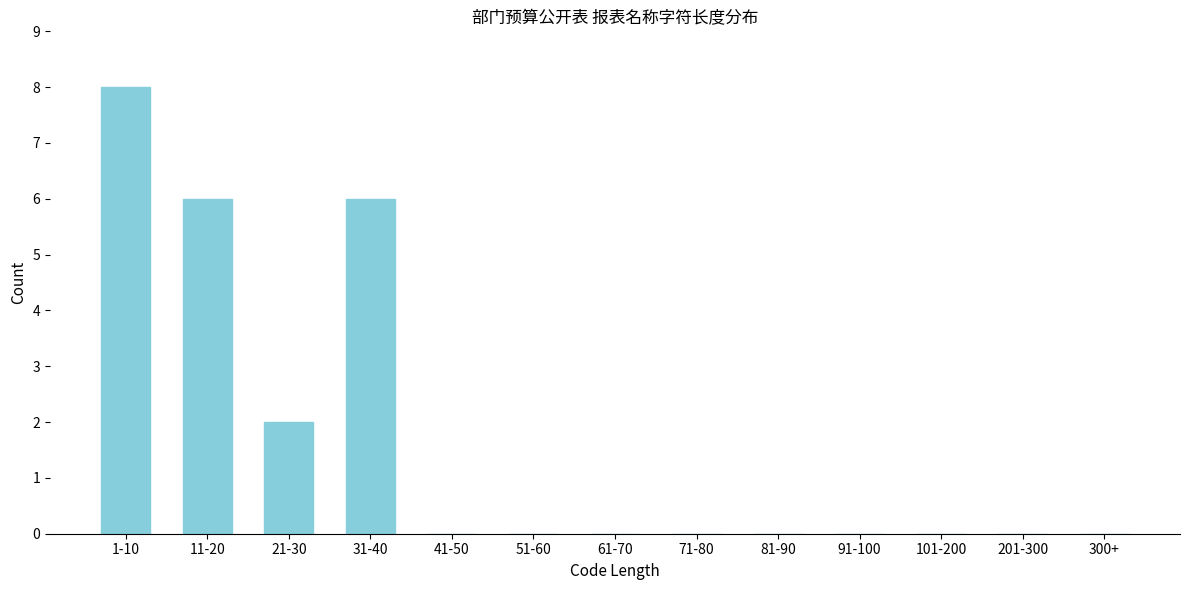

Reading left to right, list all the values displayed in this chart.

1-10=8	11-20=6	21-30=2	31-40=6	41-50=0	51-60=0	61-70=0	71-80=0	81-90=0	91-100=0	101-200=0	201-300=0	300+=0